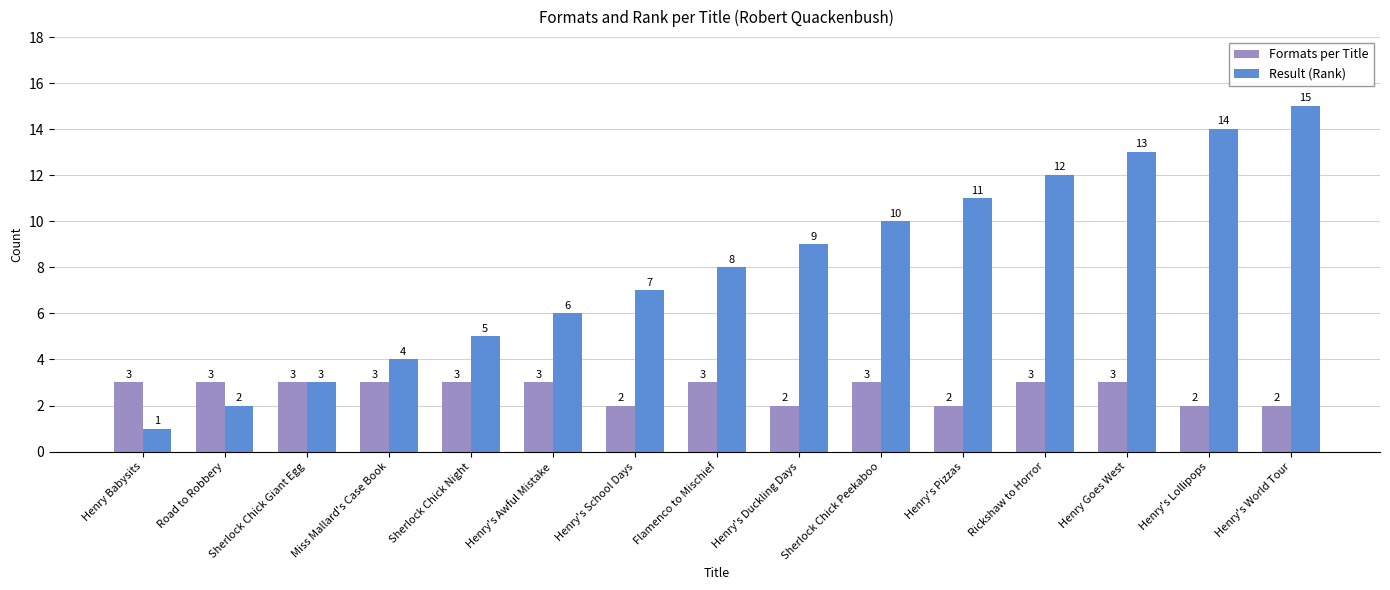

What is the difference between the maximum and minimum values in the Result (Rank) series?

14